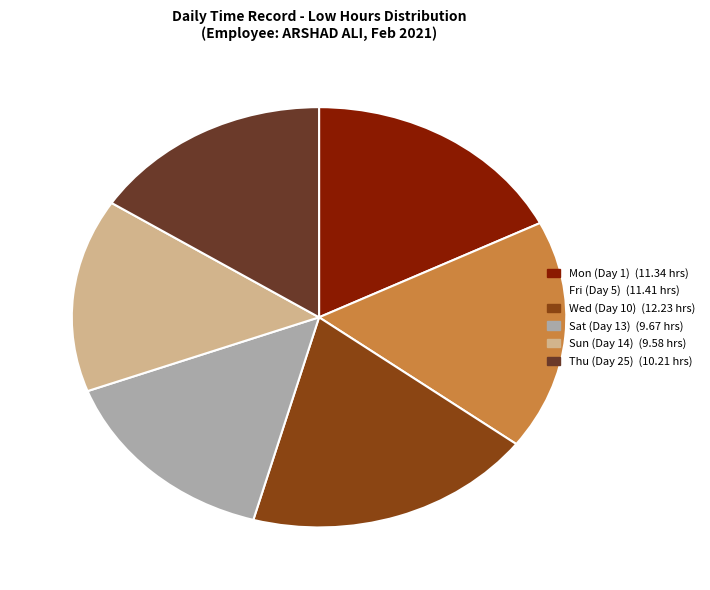

How many segments does this pie chart have?

6